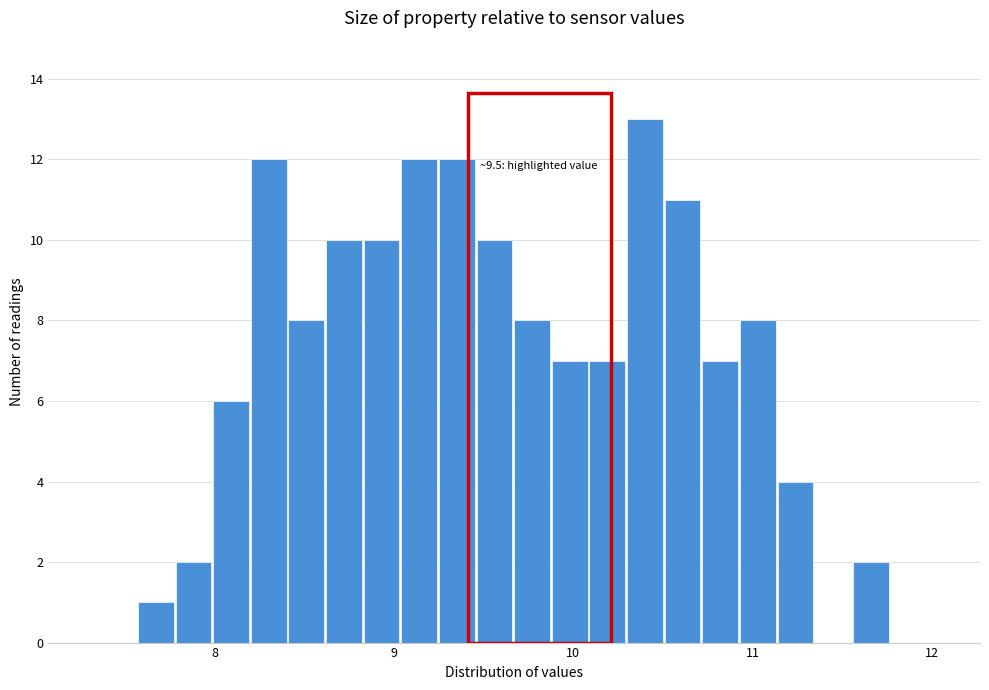

Read against the x-axis, roughly where is the centre of the tallest bar?

10.4